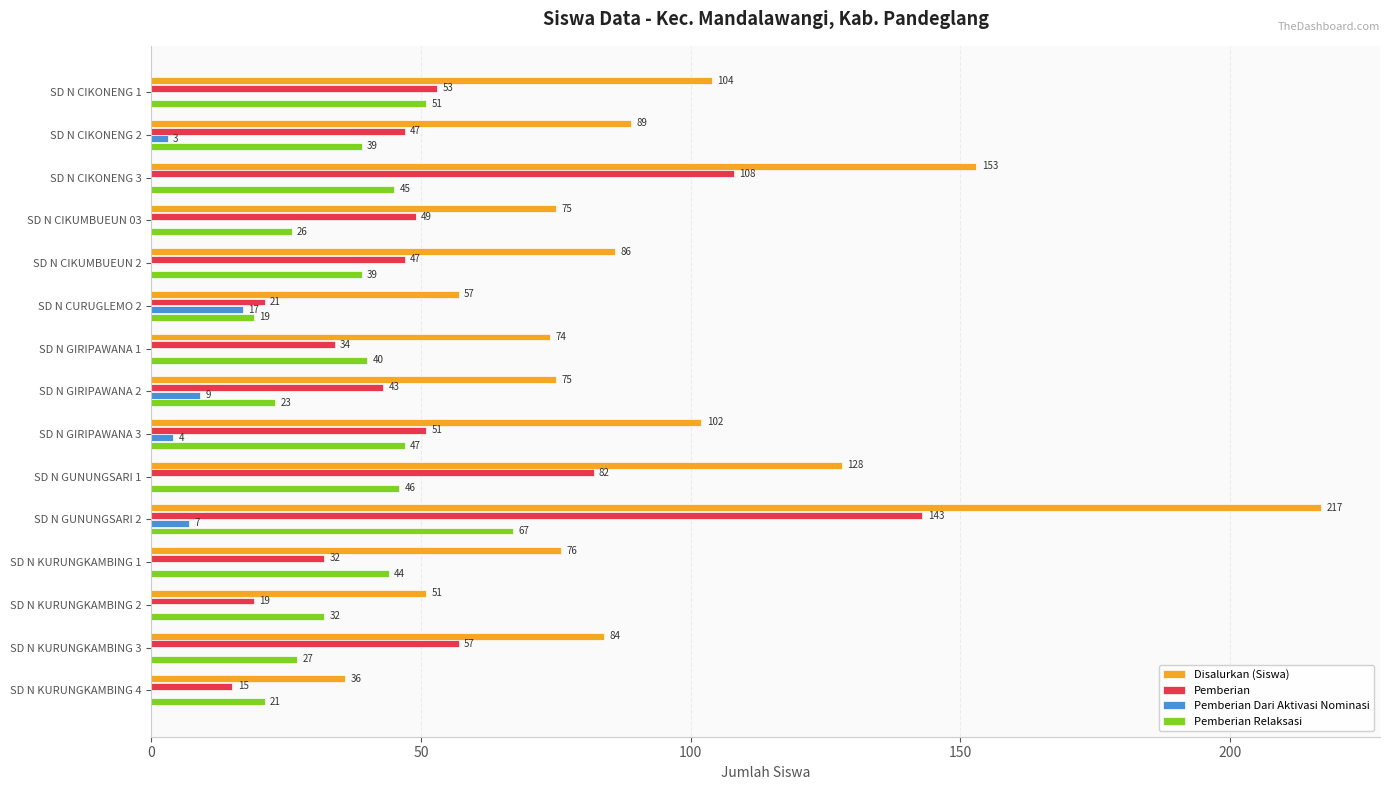

At which category is the sum across all series the highest?

SD N GUNUNGSARI 2